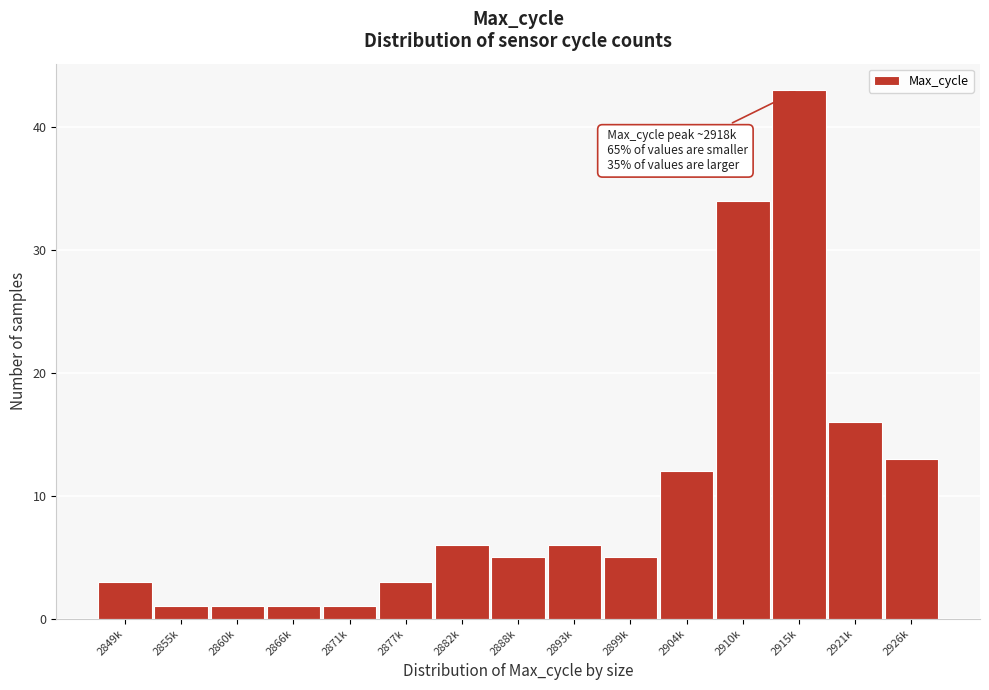

Reading left to right, what are all the values shown in this chart?

3	1	1	1	1	3	6	5	6	5	12	34	43	16	13